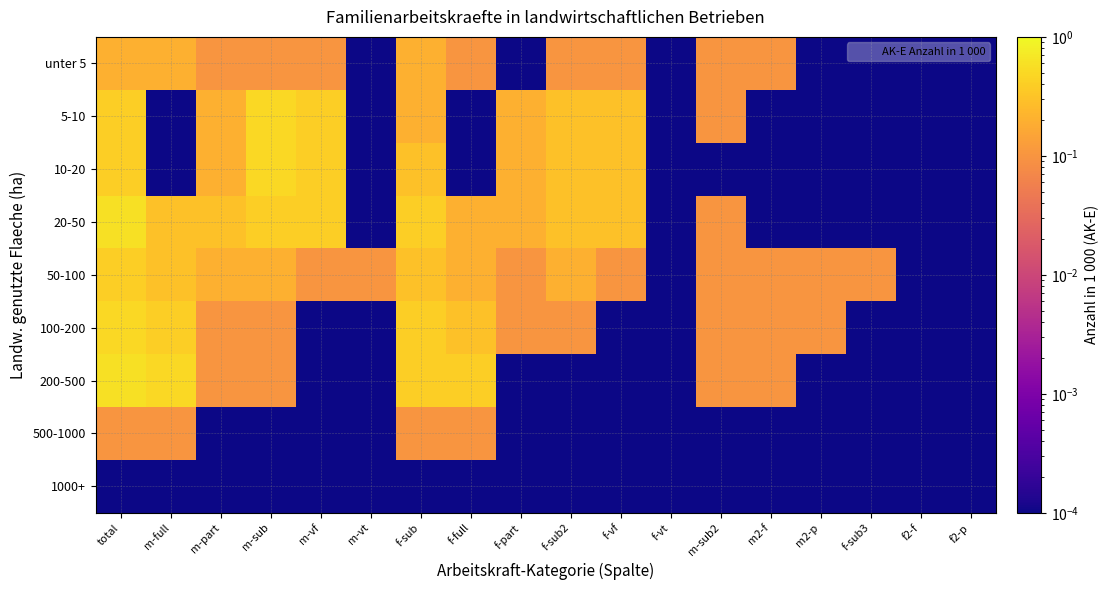

What is the spread (max minus min) of values at m-sub2?

0.1